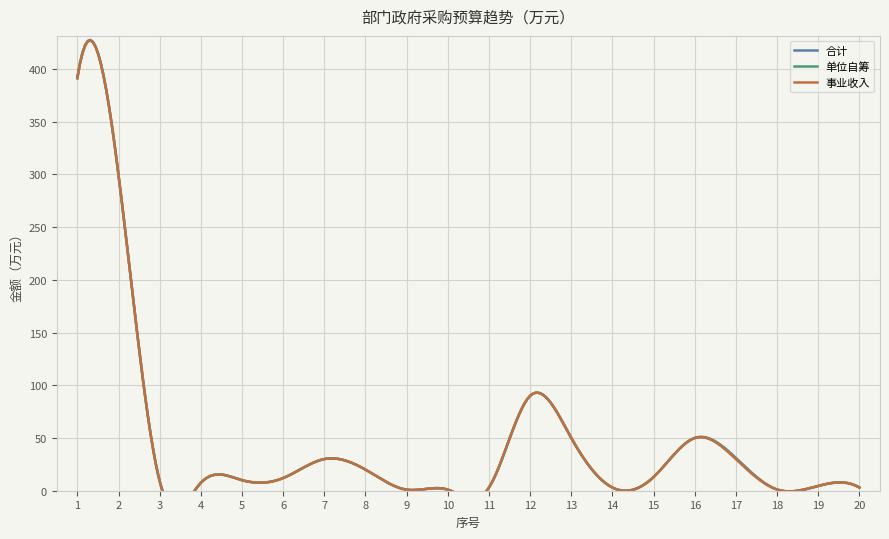

What is the maximum value shown in the chart?

392.1